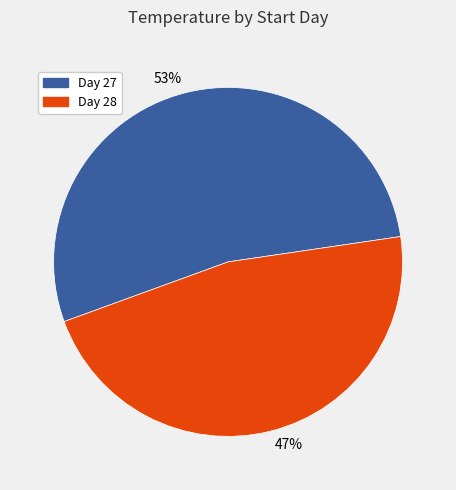

How many slices are in this pie chart?

2